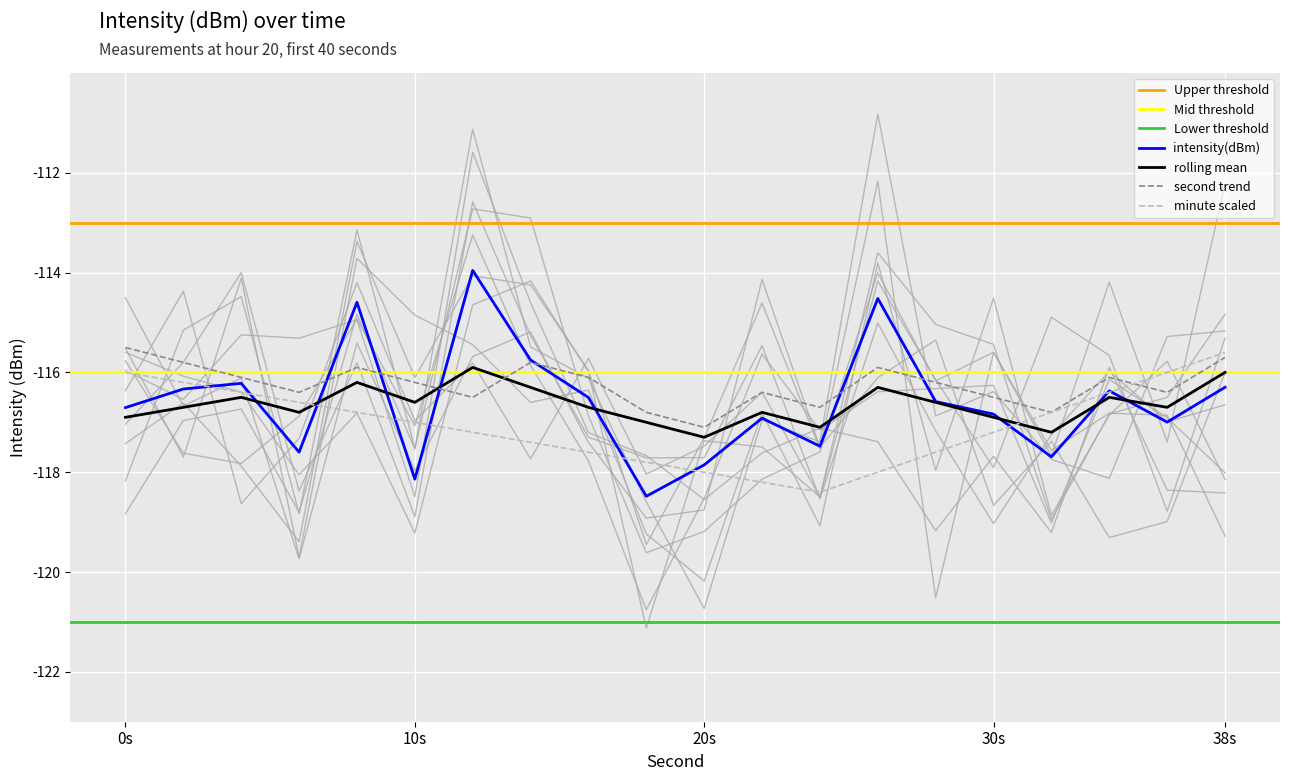

What is the highest value of the minute scaled series?

-115.6